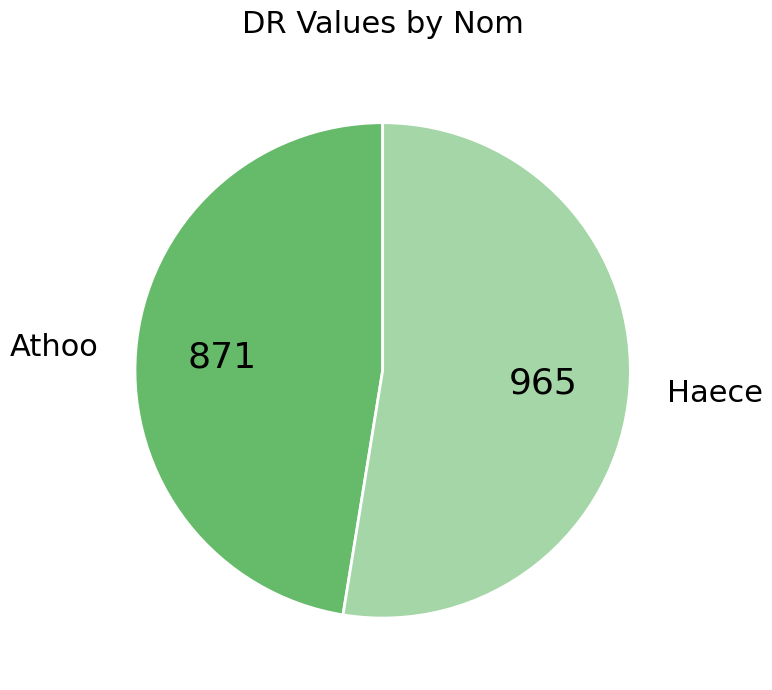

Is the sum of Haece and Athoo greater than half?

Yes